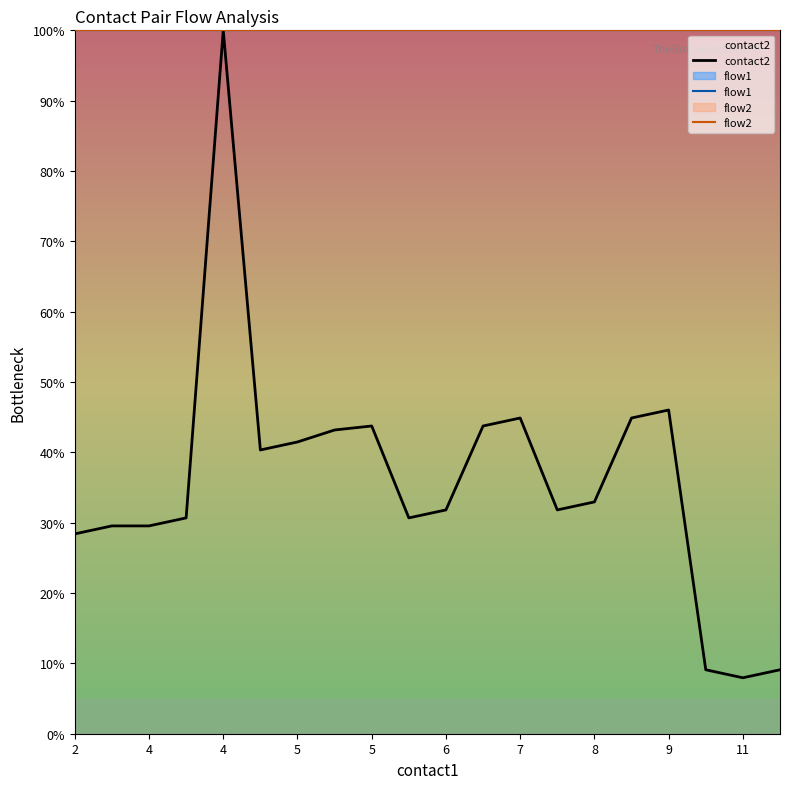

Does the chart display data point markers on the line(s)?

No